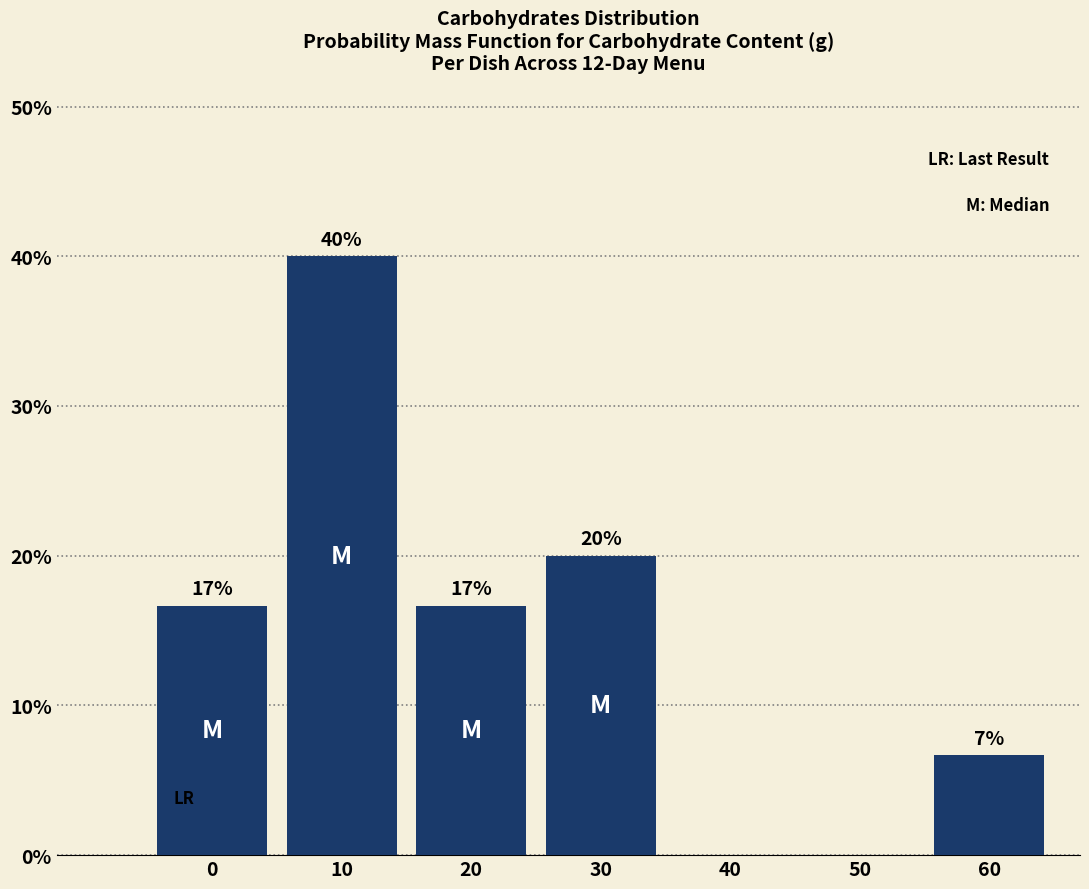

Are the bars horizontal?

No